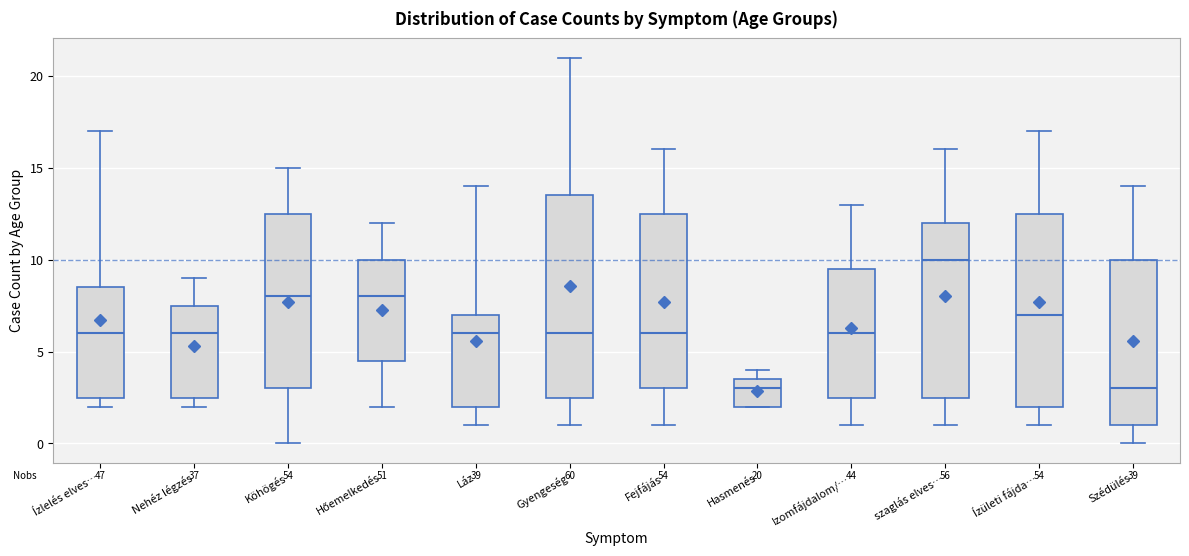

Comparing the boxes themselves (not the whiskers), which one is the tallest?

Gyengeség